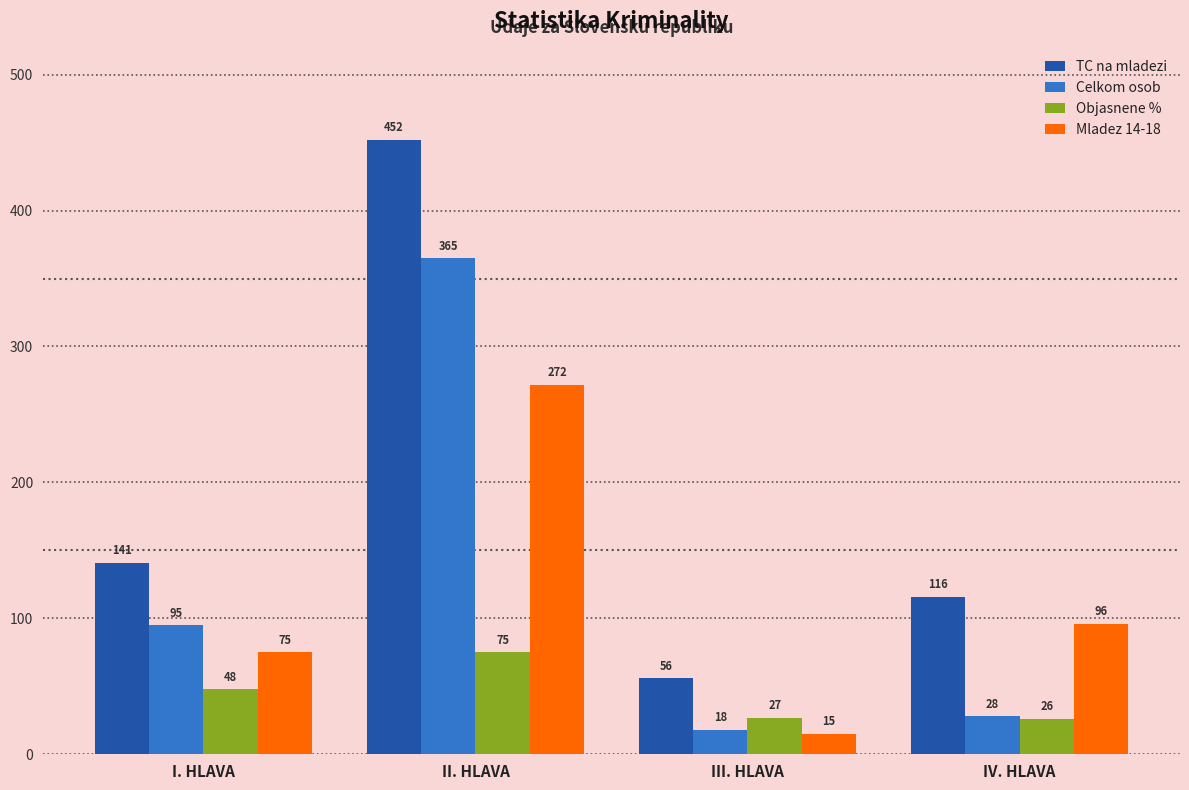

What are all the series names shown in the legend?

TC na mladezi, Celkom osob, Objasnene %, Mladez 14-18